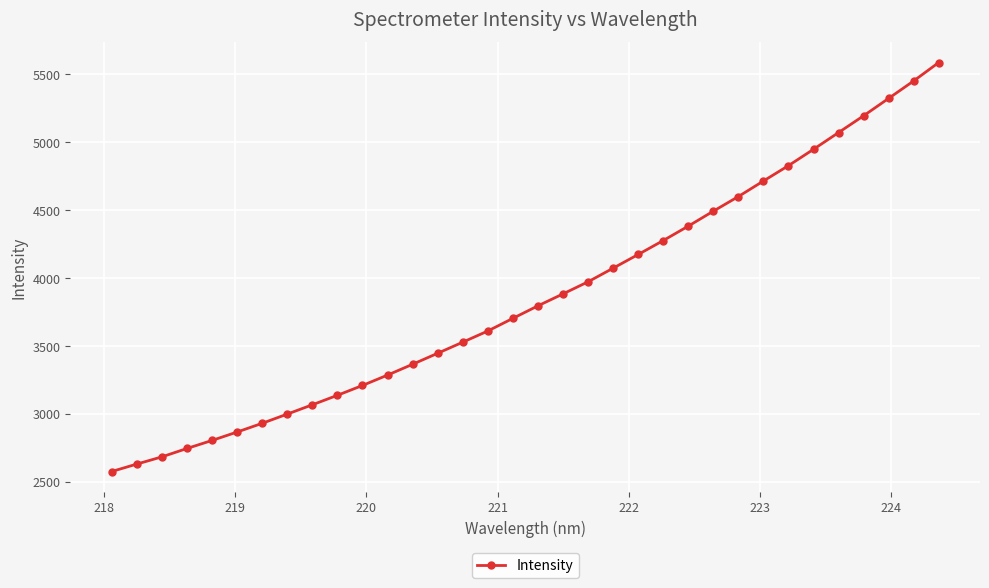

What is the greatest value displayed?

5585.7